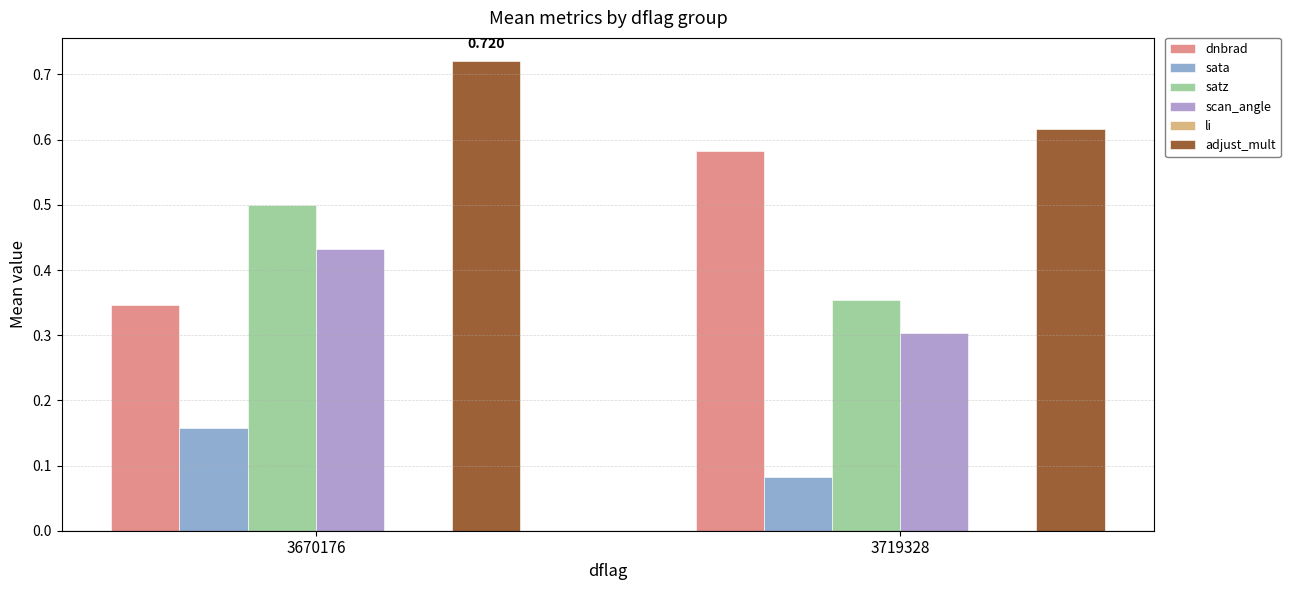

Which series changed the most between 3670176 and 3719328?

dnbrad